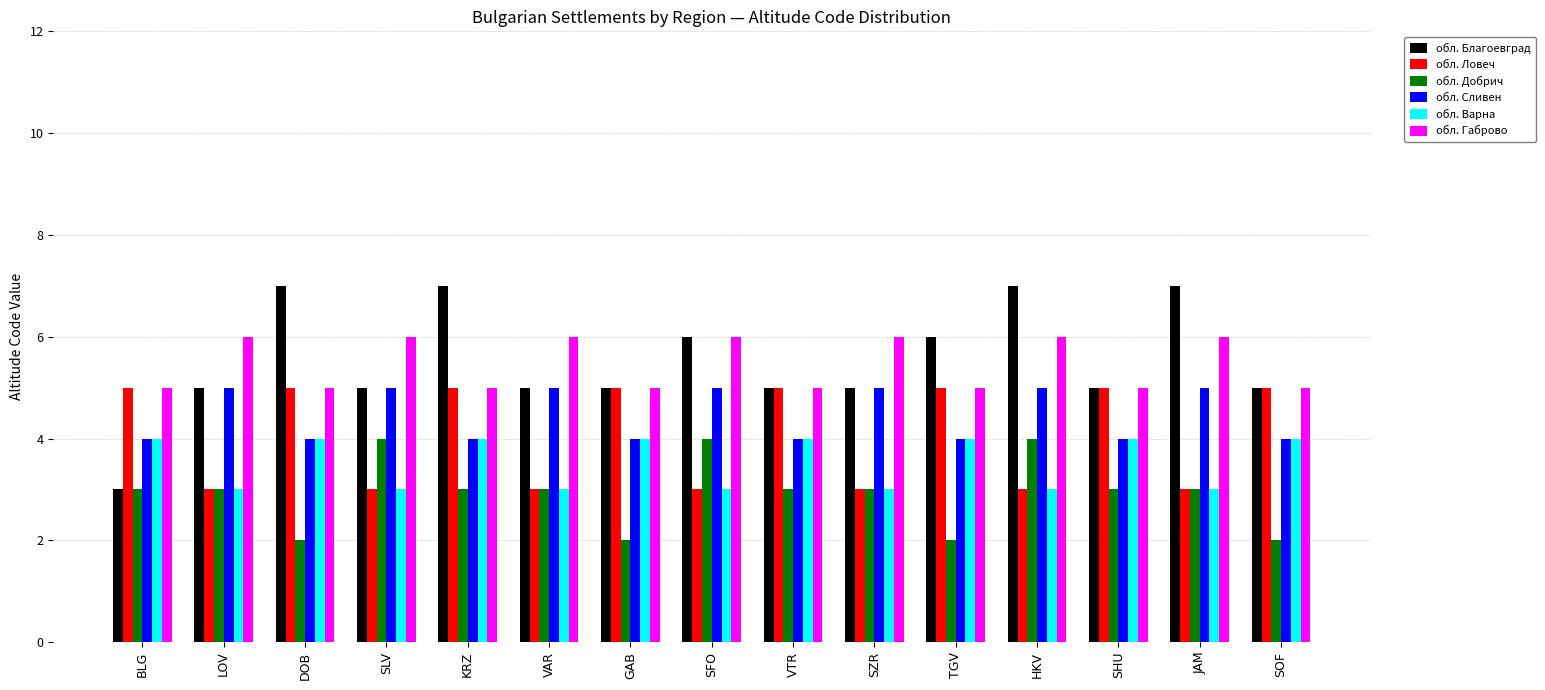

How many groups of bars are there?

15